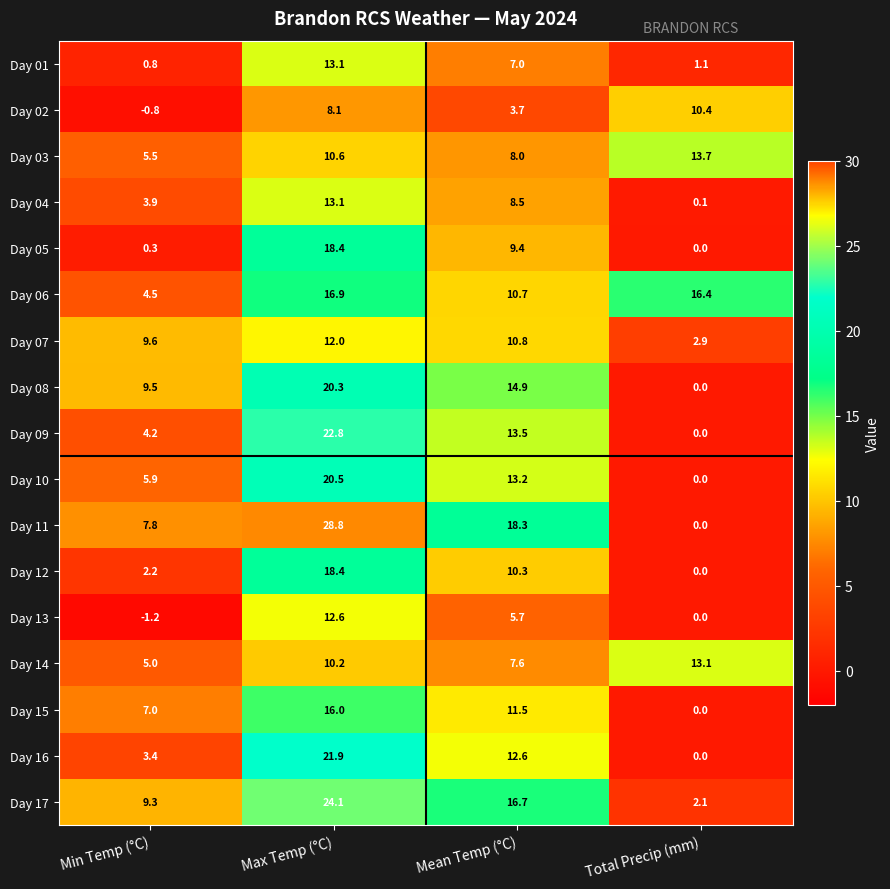

Is it true that Day 06 equals 16.9 at Max Temp (°C)?

True